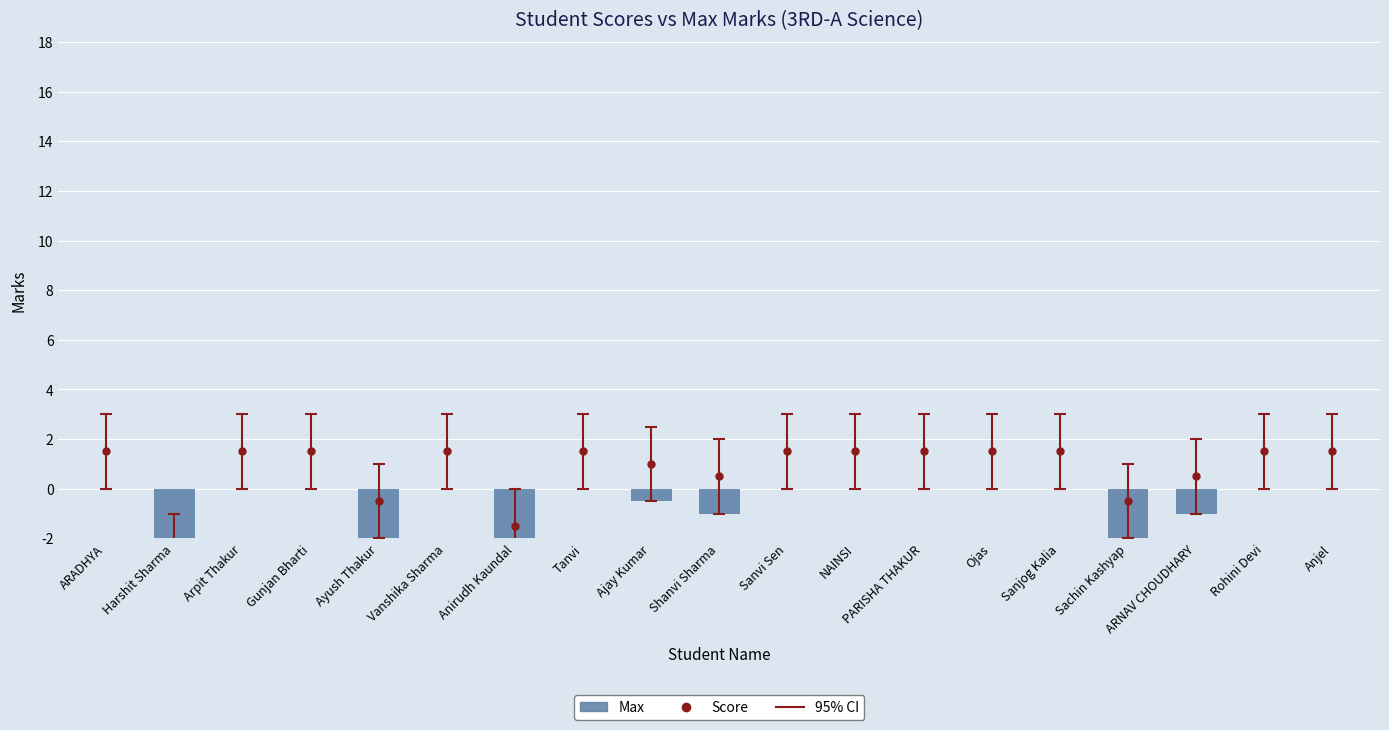

List the labels in order of value, smallest first.

Harshit Sharma, Anirudh Kaundal, Ayush Thakur, Sachin Kashyap, Shanvi Sharma, ARNAV CHOUDHARY, Ajay Kumar, ARADHYA, Arpit Thakur, Gunjan Bharti, Vanshika Sharma, Tanvi, Sanvi Sen, NAINSI, PARISHA THAKUR, Ojas, Sanjog Kalia, Rohini Devi, Anjel